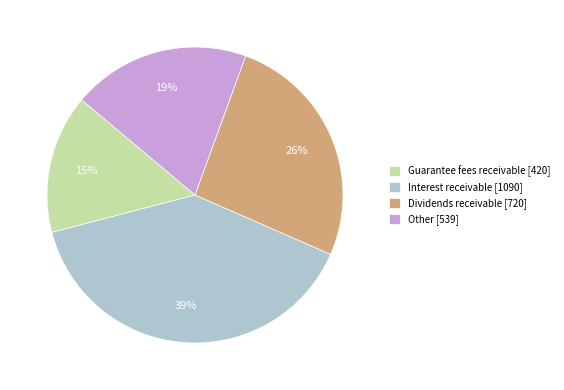

How many slices are in this pie chart?

4